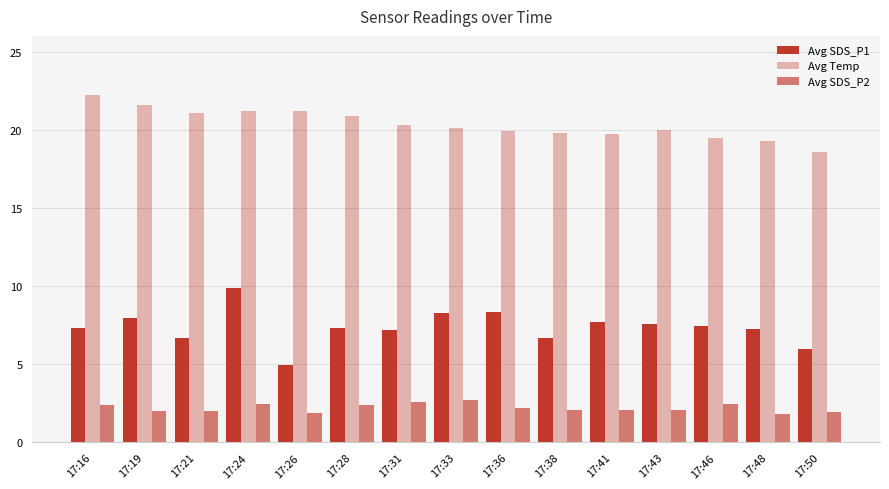

Count the number of data series in this chart.

3